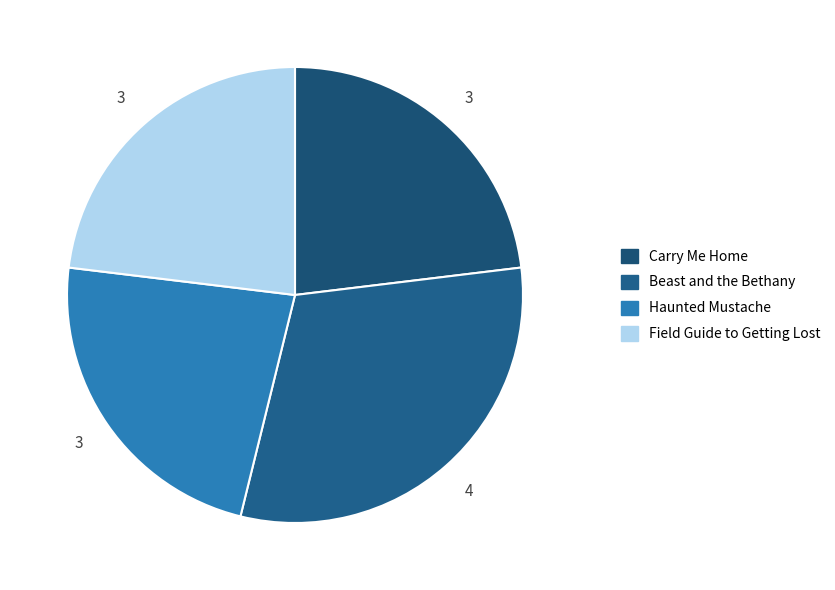

What is the ratio of the value at Haunted Mustache to the value at Carry Me Home?

1.0